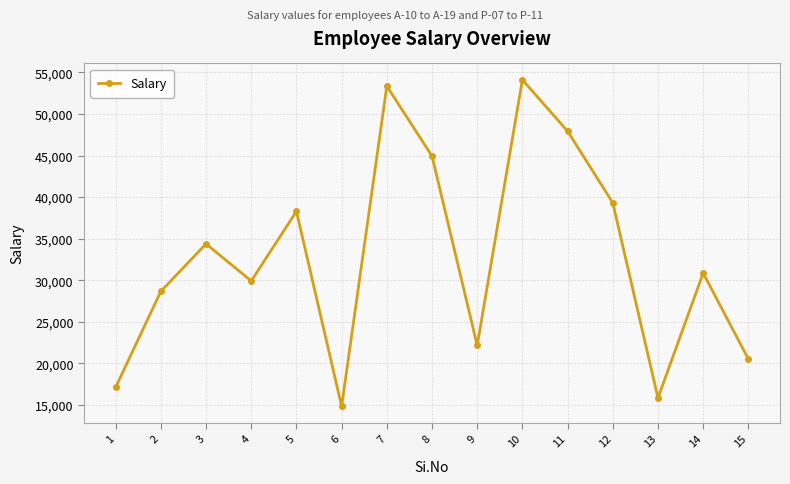

Which has a higher value, 4 or 3?

3